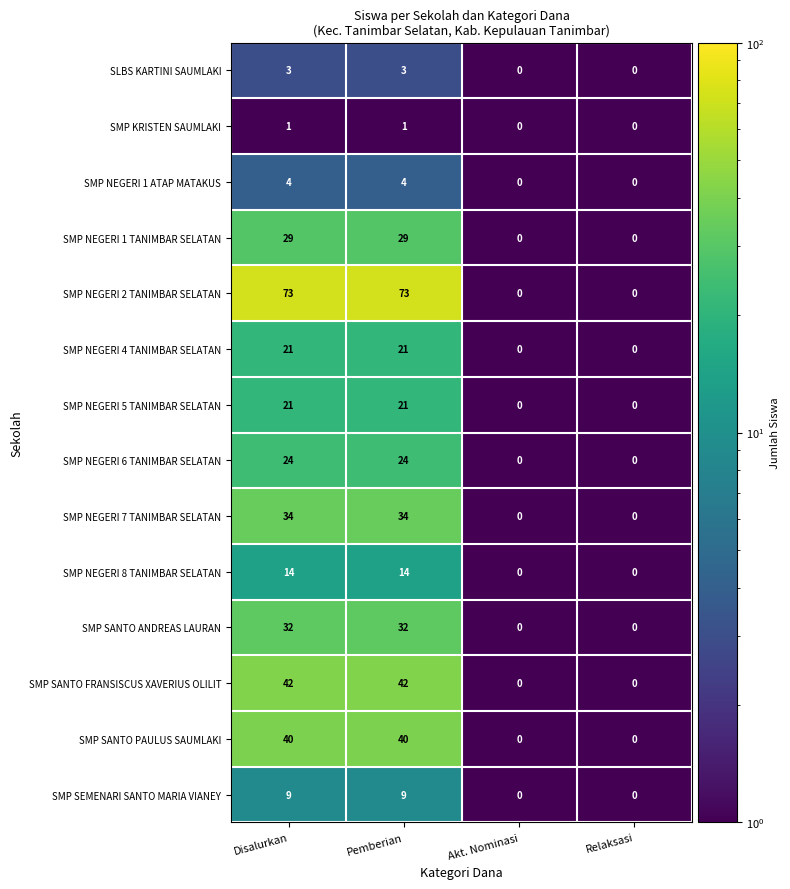

What is the difference between the maximum and minimum values in the SLBS KARTINI SAUMLAKI series?

3